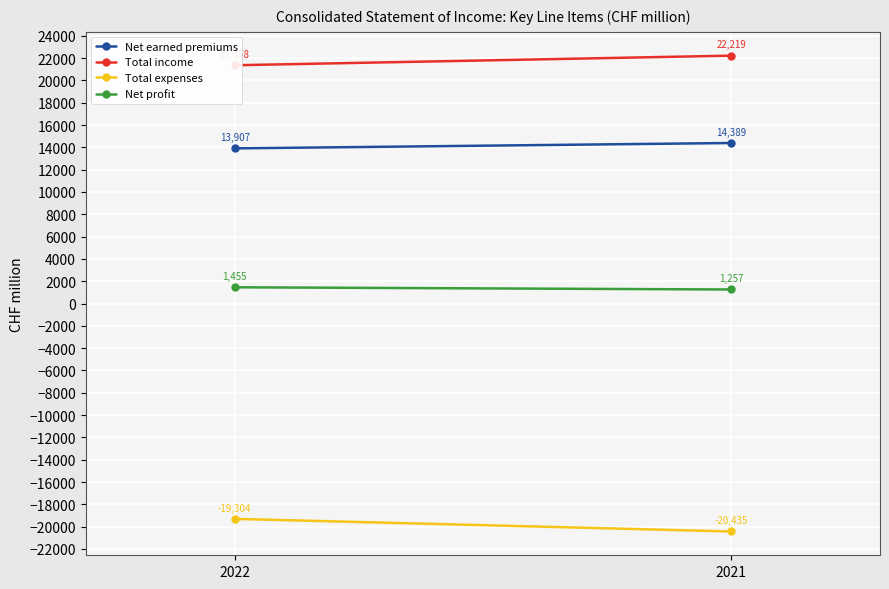

Count the Net profit values in the range 1257 to 1455.

2